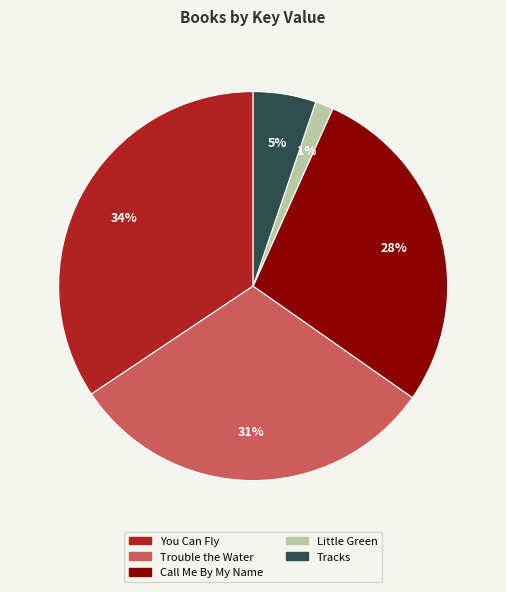

Is the sum of Tracks and You Can Fly greater than half?

No